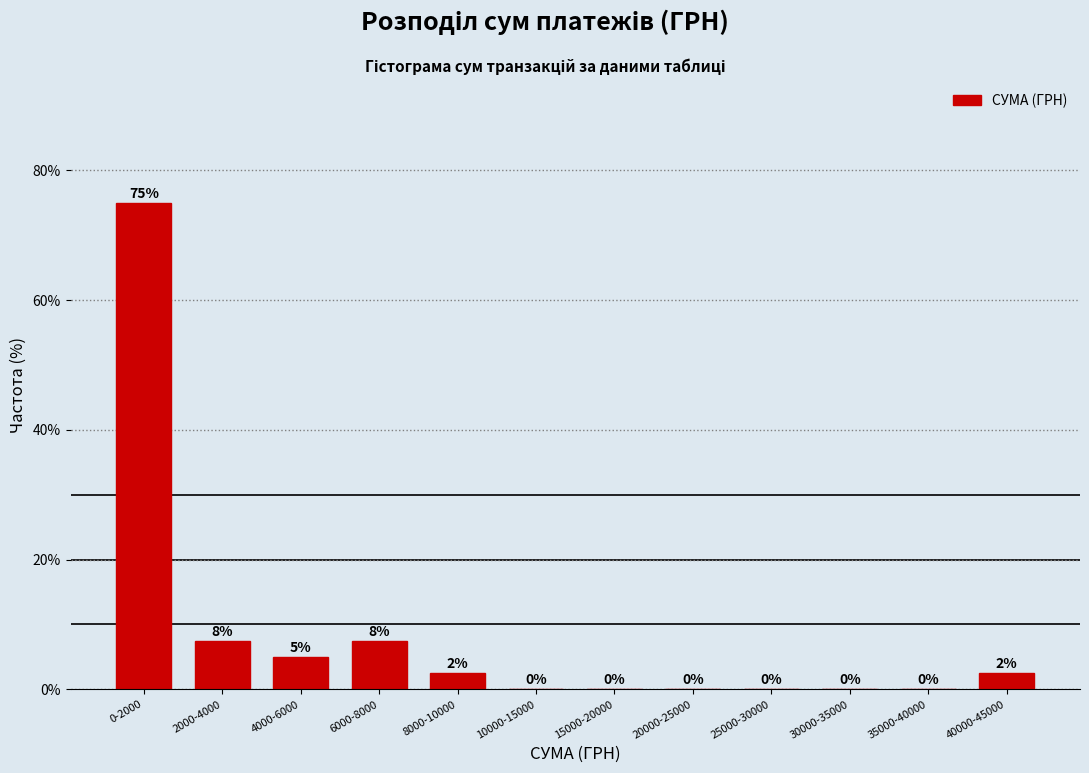

What is the sum of all values?

100.0